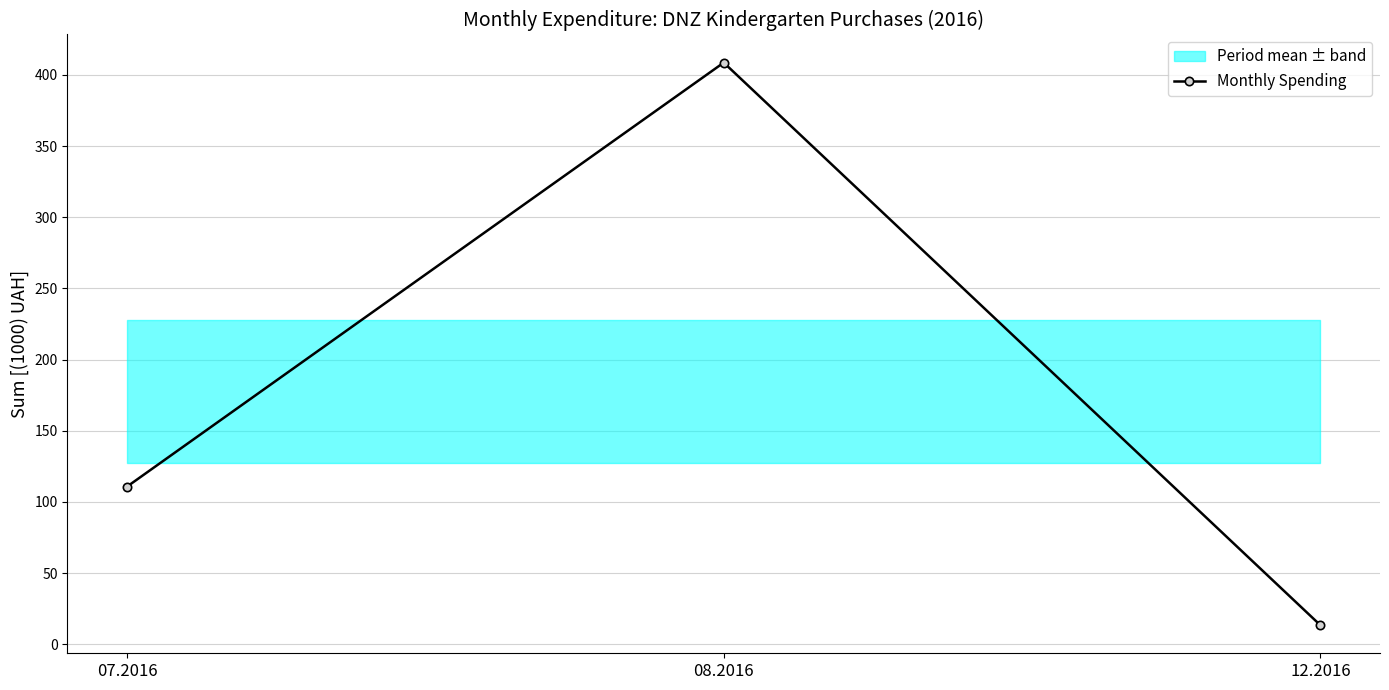

Where is the data nearest to the value 210?

07.2016